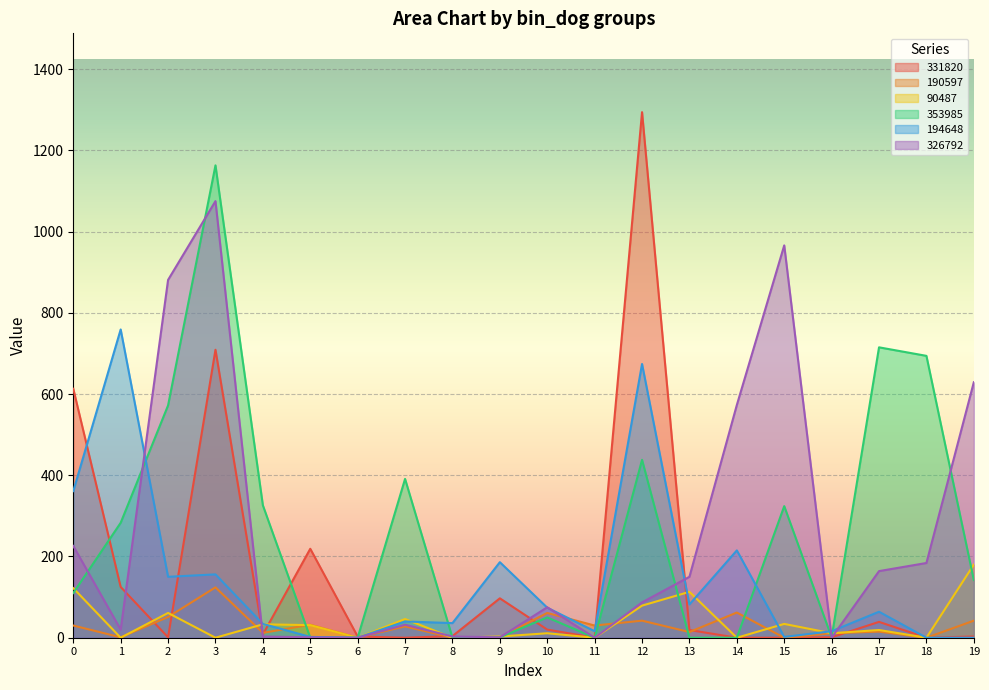

Is the value of 331820 at 18 greater than the value of 90487 at 14?

No